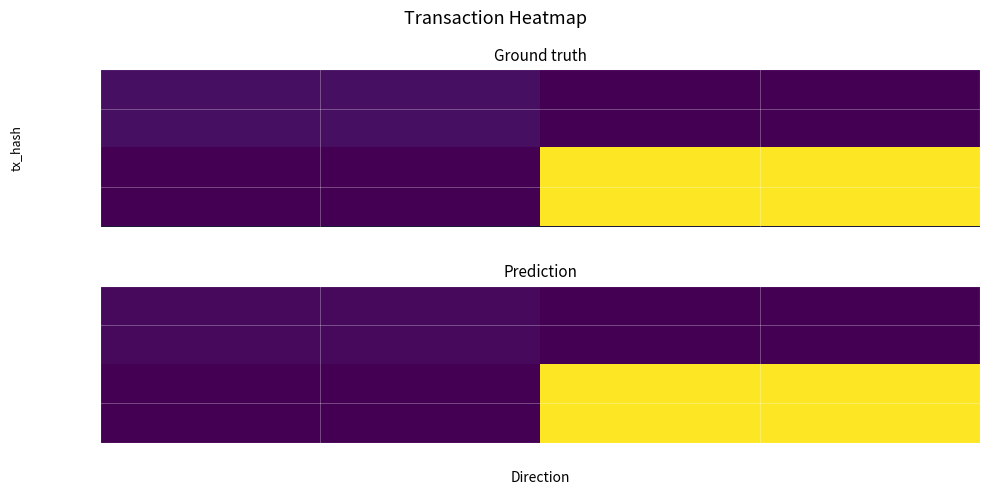

Is it true that 0b4903be… equals -12.5 at -1?

False